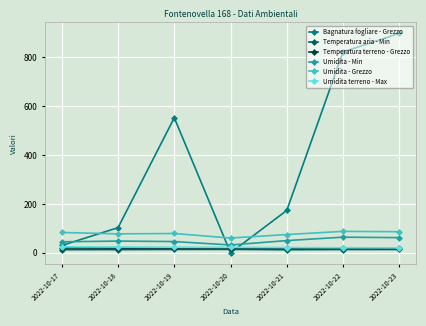

How many lines are shown in the chart?

6